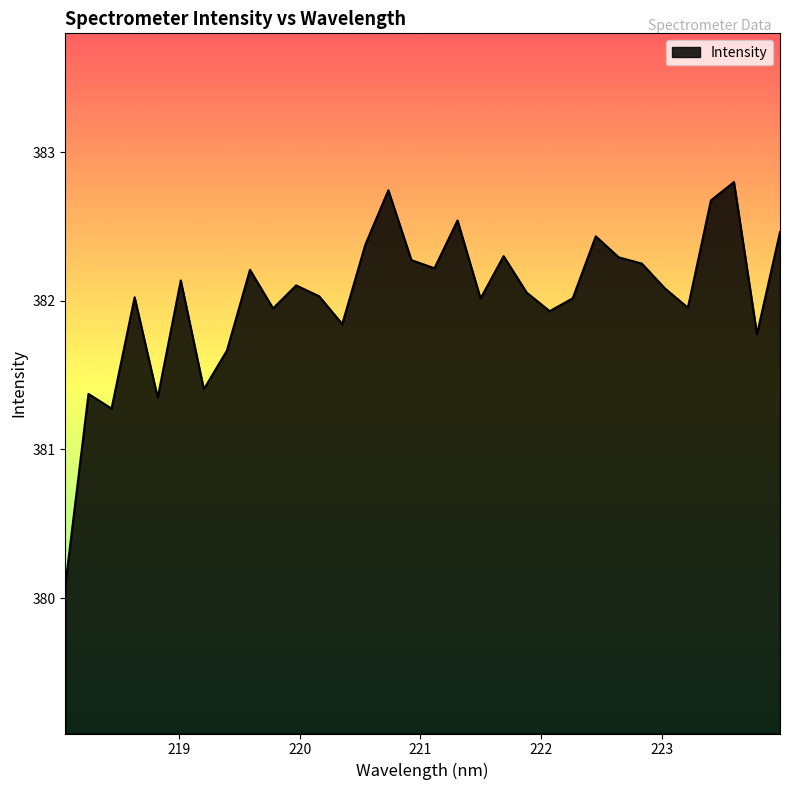

What is the difference between the maximum and minimum values?

2.7